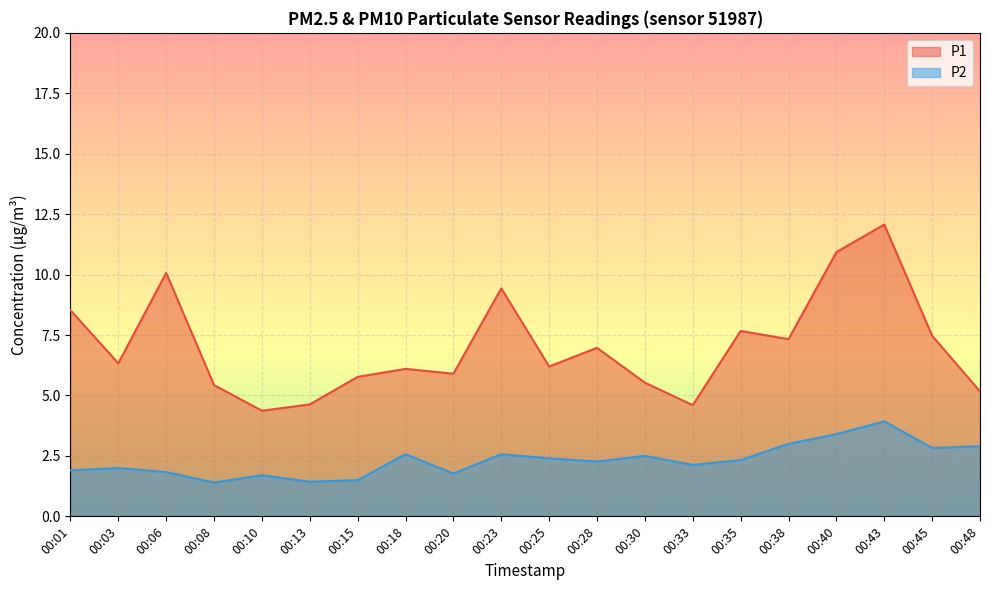

Reading left to right, list all the values displayed in this chart.

P1: 8.5	6.3	10.1	5.4	4.4	4.6	5.8	6.1	5.9	9.4	6.2	7.0	5.5	4.6	7.7	7.3	10.9	12.1	7.5	5.2
P2: 1.9	2.0	1.8	1.4	1.7	1.4	1.5	2.6	1.8	2.6	2.4	2.3	2.5	2.1	2.3	3.0	3.4	3.9	2.8	2.9